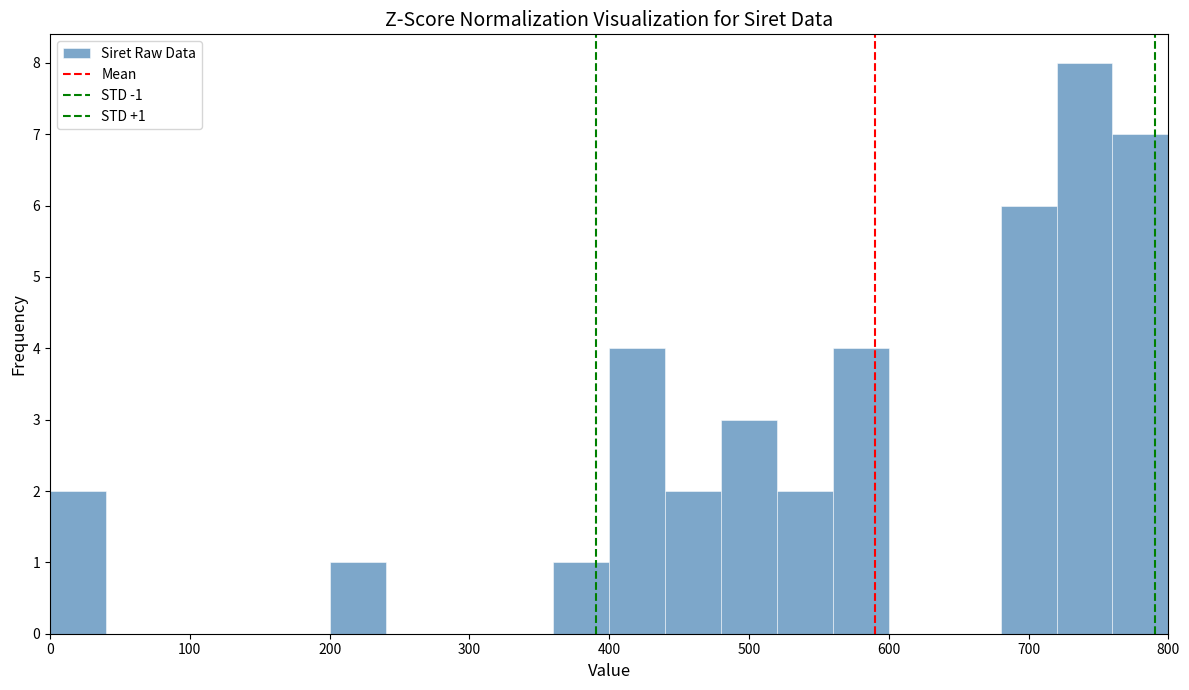

Over which range of the x-axis is the bar tallest?

720 to 760